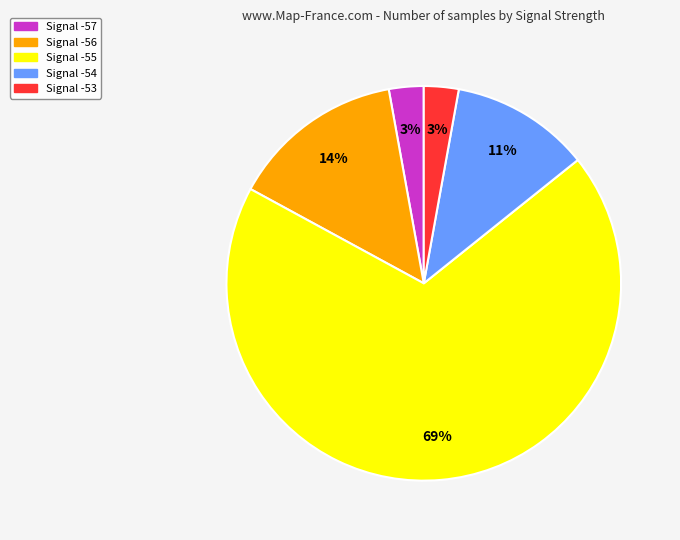

What percentage is the Signal -56 slice, to the nearest percent?

14%